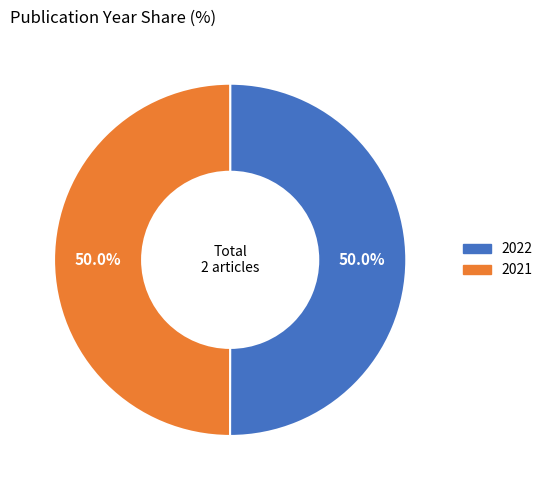

To the nearest percent, what portion does 2022 represent?

50%